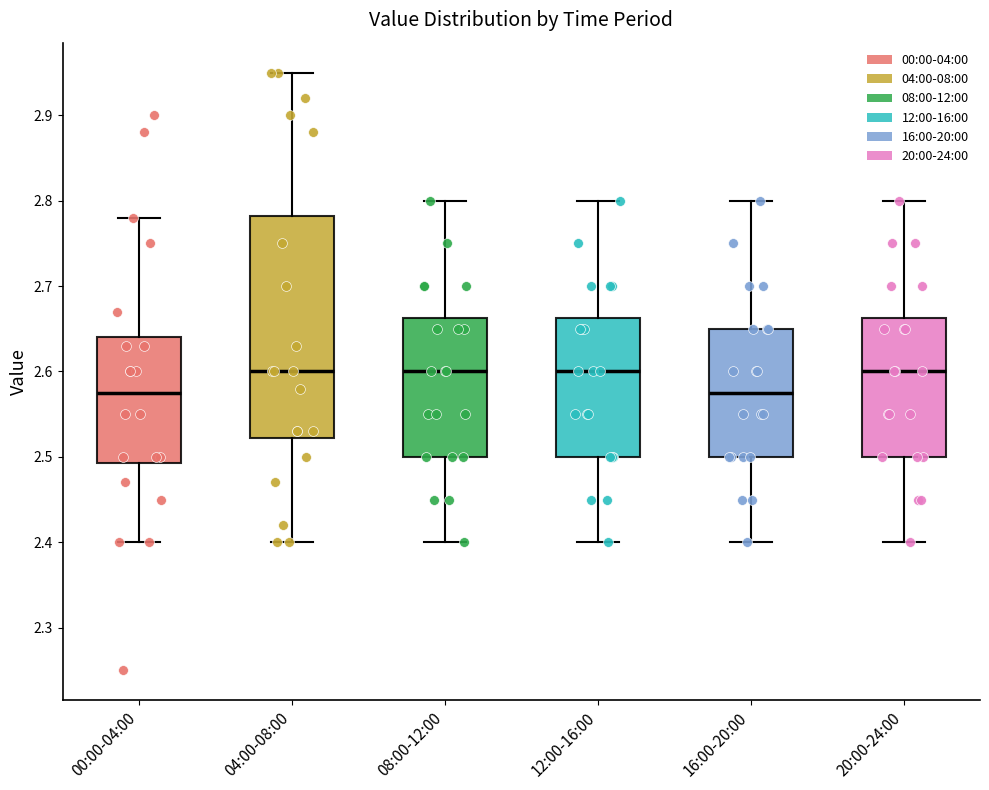

Which box is the tallest, from its lower edge to its upper edge?

04:00-08:00